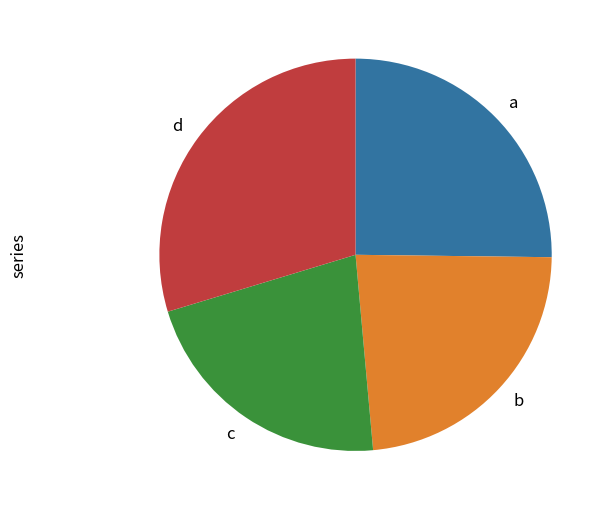

Which has a higher value, b or a?

a